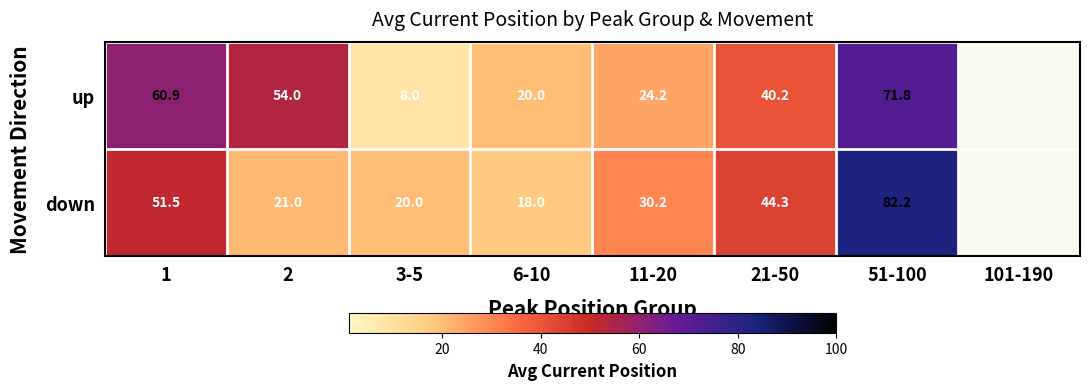

Between 51-100 and 21-50, which is larger?

51-100